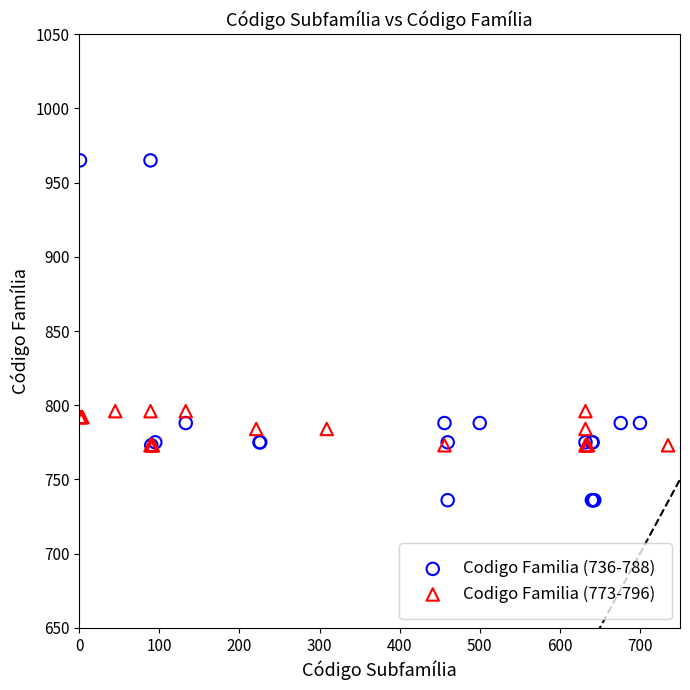

Which series has the largest Y range (max minus min)?

Codigo Familia (736-788)